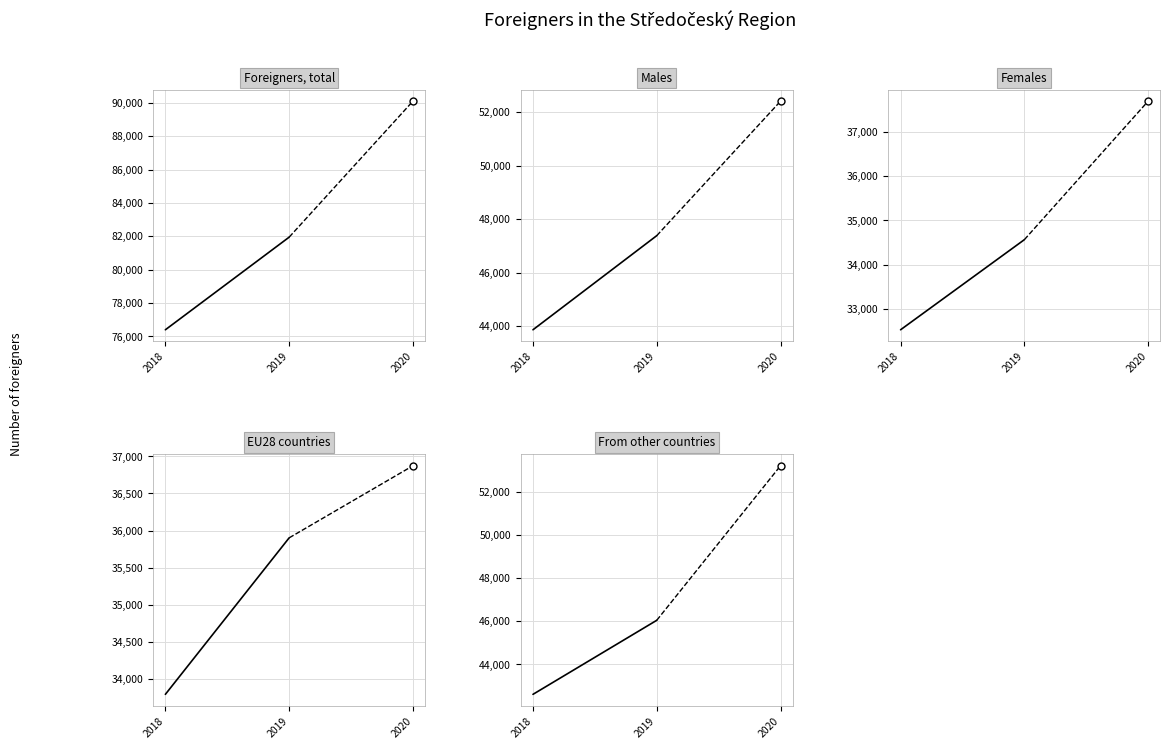

Is it true that Females equals 53038 at 2018?

False